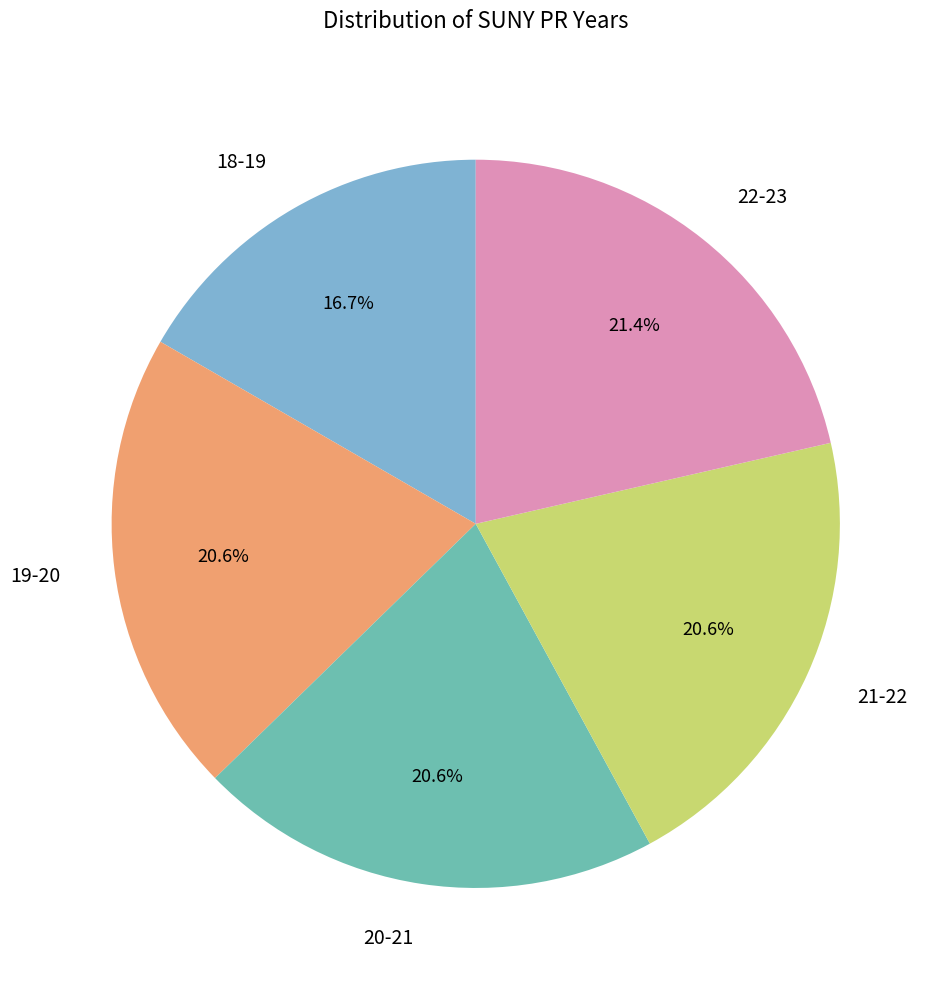

To the nearest percent, what is the difference between the 18-19 and 19-20 slice percentages?

4%